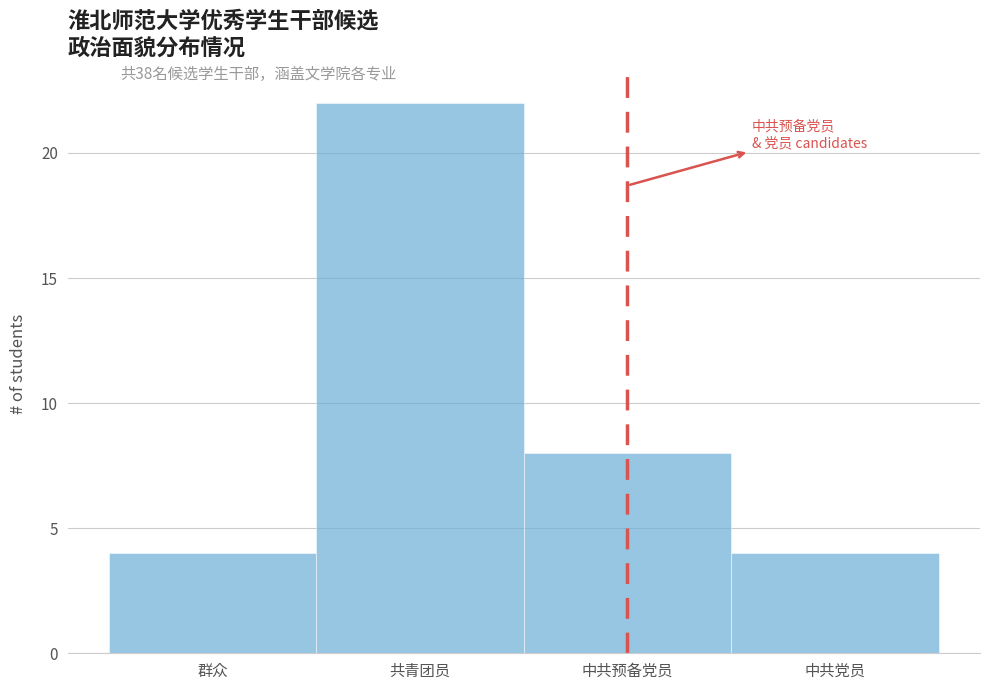

Reading right to left, list all the values displayed in this chart.

中共党员=4	中共预备党员=8	共青团员=22	群众=4